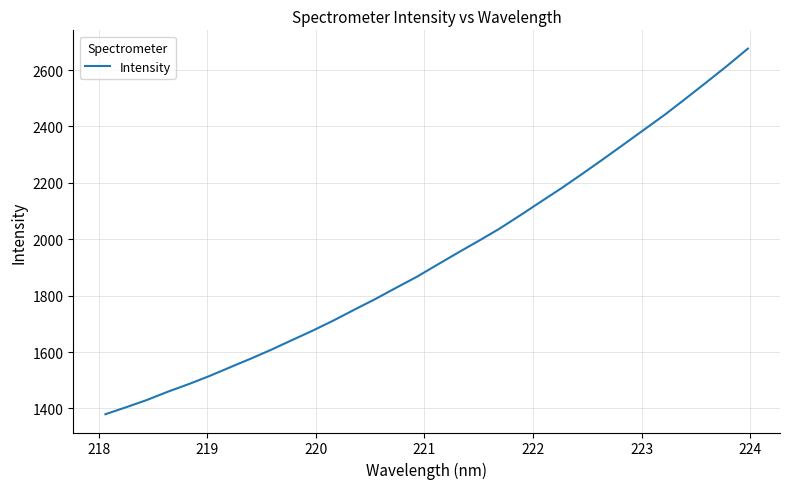

What is the greatest value displayed?

2676.2